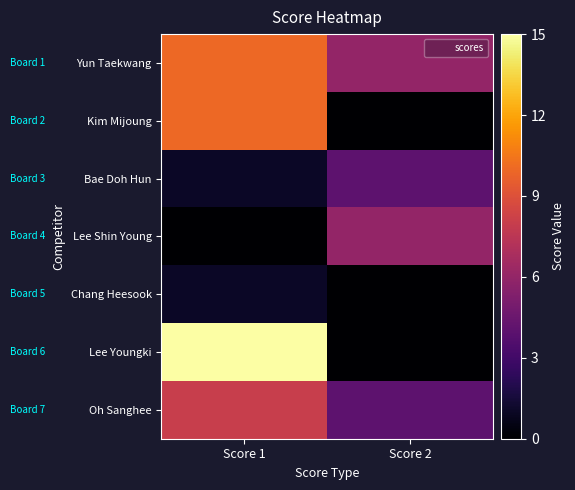

Which series has the largest total across all categories?

Yun Taekwang